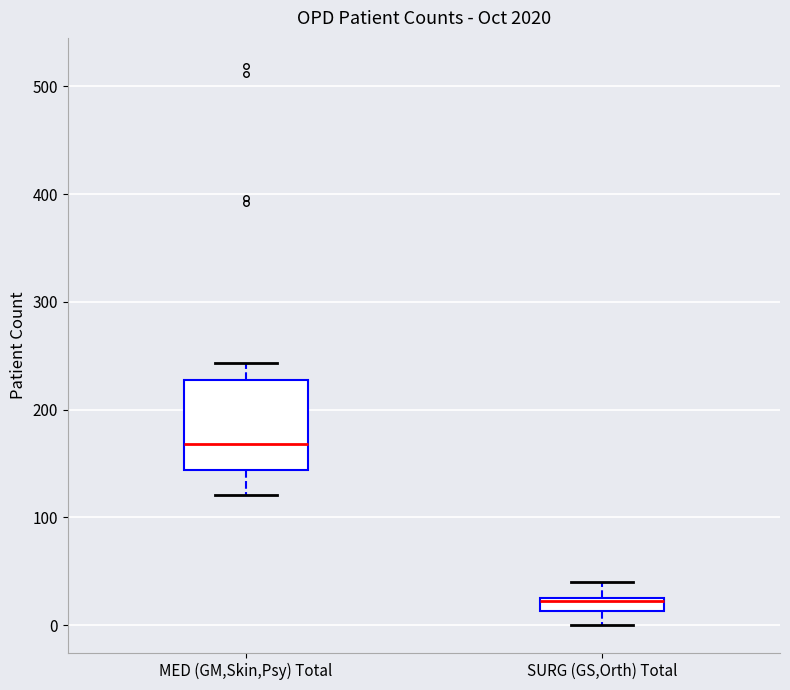

Where does the median line of the box for MED (GM,Skin,Psy) Total sit on the y-axis? The values are not printed on the chart, so give them approximately, as read against the axis.

170